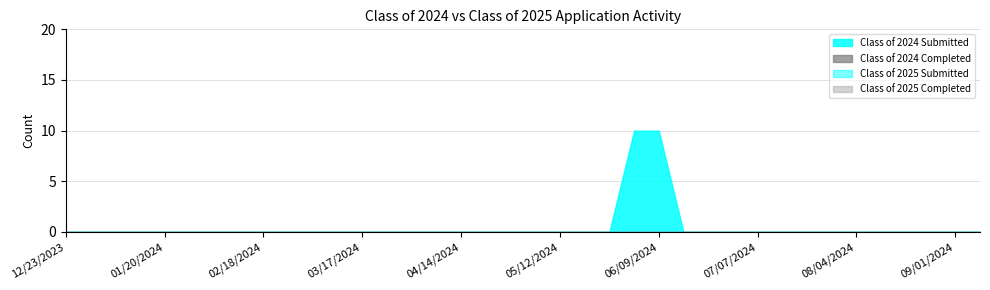

What is the average value of the Class of 2024 Submitted series?

1